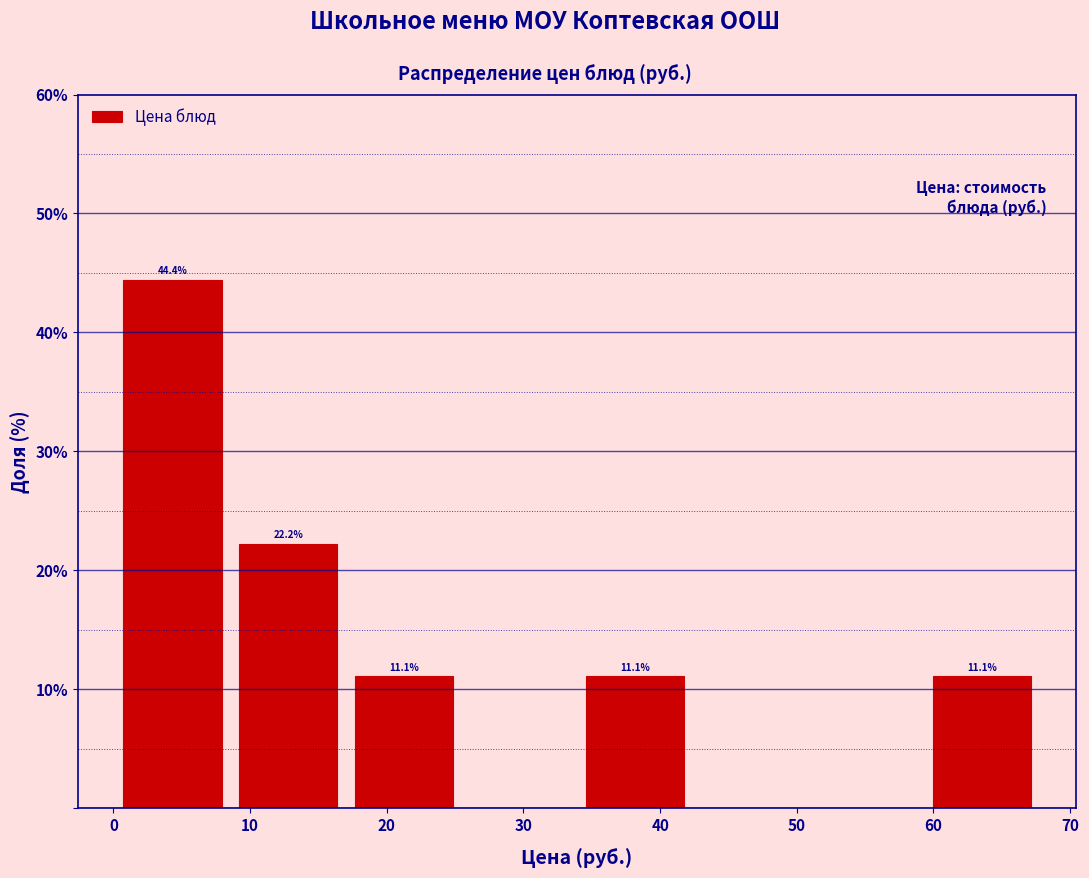

Over which range of the x-axis is the bar tallest?

0 to 9